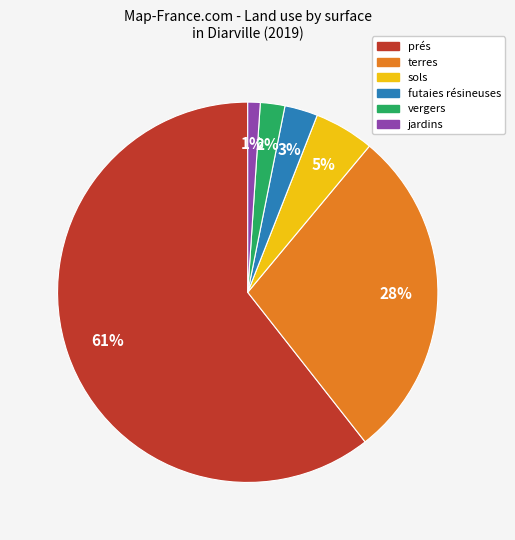

To the nearest percent, what is the average slice percentage?

17%